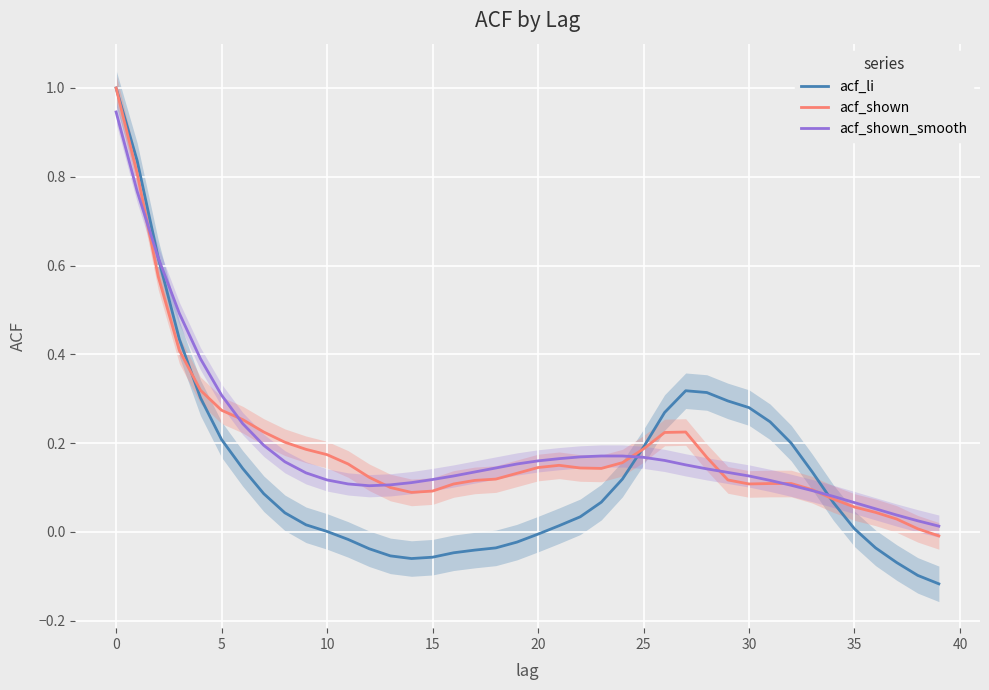

Where is acf_shown nearest to the value 0?

38